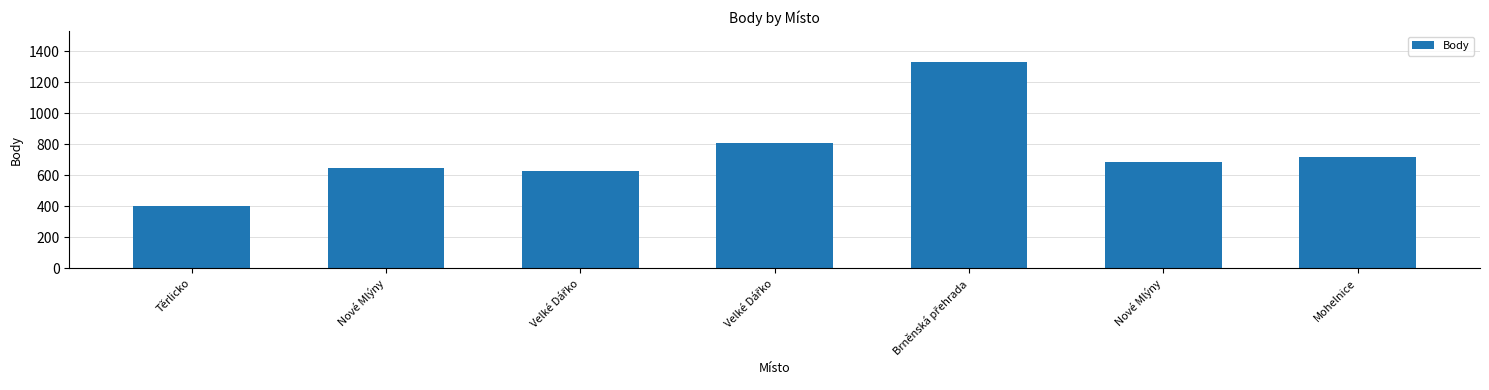

What value does the data have at Velké Dářko?

810